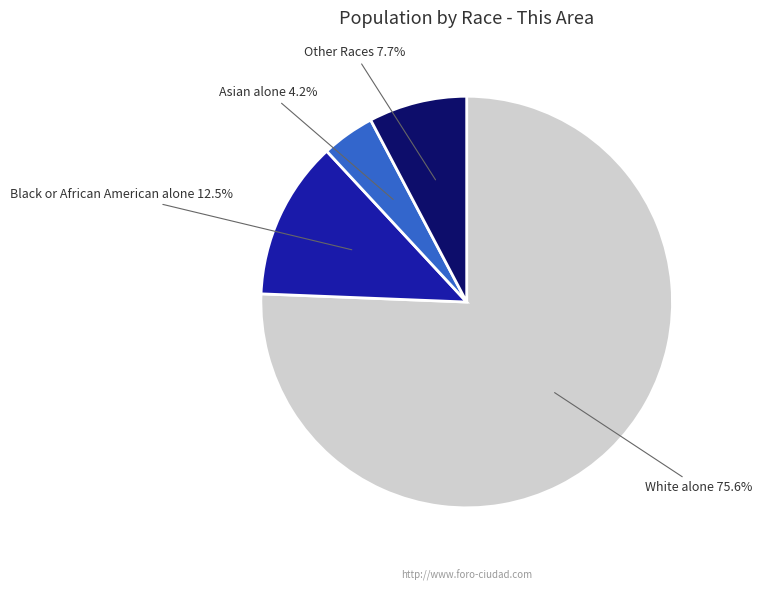

Between Other Races and Black or African American alone, which is larger?

Black or African American alone